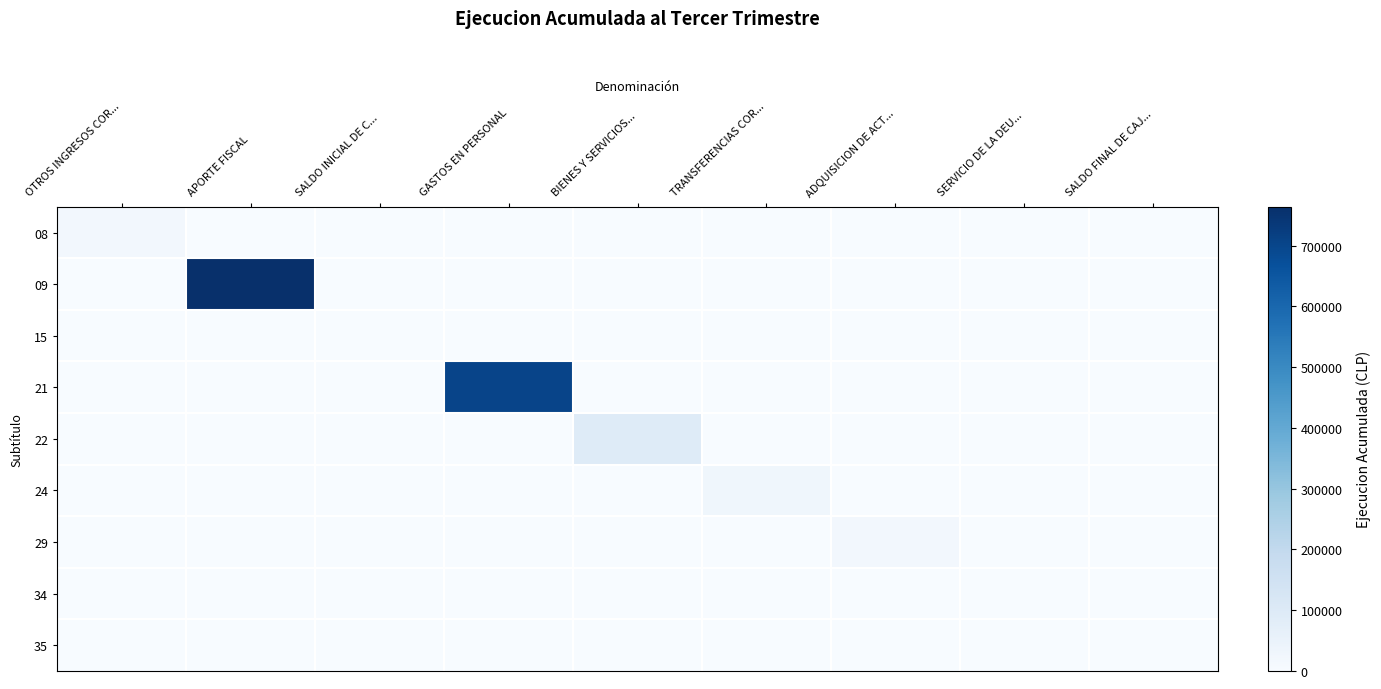

Reading left to right, transcribe all the data shown in this chart.

08: OTROS INGRESOS COR...=20176	APORTE FISCAL=0	SALDO INICIAL DE C...=0	GASTOS EN PERSONAL=0	BIENES Y SERVICIOS...=0	TRANSFERENCIAS COR...=0	ADQUISICION DE ACT...=0	SERVICIO DE LA DEU...=0	SALDO FINAL DE CAJ...=0
09: OTROS INGRESOS COR...=0	APORTE FISCAL=764178	SALDO INICIAL DE C...=0	GASTOS EN PERSONAL=0	BIENES Y SERVICIOS...=0	TRANSFERENCIAS COR...=0	ADQUISICION DE ACT...=0	SERVICIO DE LA DEU...=0	SALDO FINAL DE CAJ...=0
15: OTROS INGRESOS COR...=0	APORTE FISCAL=0	SALDO INICIAL DE C...=0	GASTOS EN PERSONAL=0	BIENES Y SERVICIOS...=0	TRANSFERENCIAS COR...=0	ADQUISICION DE ACT...=0	SERVICIO DE LA DEU...=0	SALDO FINAL DE CAJ...=0
21: OTROS INGRESOS COR...=0	APORTE FISCAL=0	SALDO INICIAL DE C...=0	GASTOS EN PERSONAL=703512	BIENES Y SERVICIOS...=0	TRANSFERENCIAS COR...=0	ADQUISICION DE ACT...=0	SERVICIO DE LA DEU...=0	SALDO FINAL DE CAJ...=0
22: OTROS INGRESOS COR...=0	APORTE FISCAL=0	SALDO INICIAL DE C...=0	GASTOS EN PERSONAL=0	BIENES Y SERVICIOS...=92812	TRANSFERENCIAS COR...=0	ADQUISICION DE ACT...=0	SERVICIO DE LA DEU...=0	SALDO FINAL DE CAJ...=0
24: OTROS INGRESOS COR...=0	APORTE FISCAL=0	SALDO INICIAL DE C...=0	GASTOS EN PERSONAL=0	BIENES Y SERVICIOS...=0	TRANSFERENCIAS COR...=28999	ADQUISICION DE ACT...=0	SERVICIO DE LA DEU...=0	SALDO FINAL DE CAJ...=0
29: OTROS INGRESOS COR...=0	APORTE FISCAL=0	SALDO INICIAL DE C...=0	GASTOS EN PERSONAL=0	BIENES Y SERVICIOS...=0	TRANSFERENCIAS COR...=0	ADQUISICION DE ACT...=19827	SERVICIO DE LA DEU...=0	SALDO FINAL DE CAJ...=0
34: OTROS INGRESOS COR...=0	APORTE FISCAL=0	SALDO INICIAL DE C...=0	GASTOS EN PERSONAL=0	BIENES Y SERVICIOS...=0	TRANSFERENCIAS COR...=0	ADQUISICION DE ACT...=0	SERVICIO DE LA DEU...=0	SALDO FINAL DE CAJ...=0
35: OTROS INGRESOS COR...=0	APORTE FISCAL=0	SALDO INICIAL DE C...=0	GASTOS EN PERSONAL=0	BIENES Y SERVICIOS...=0	TRANSFERENCIAS COR...=0	ADQUISICION DE ACT...=0	SERVICIO DE LA DEU...=0	SALDO FINAL DE CAJ...=0